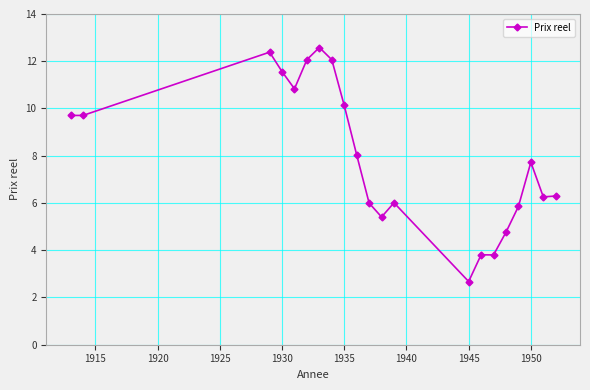

True or false: there are more than 1 points higher than both neighbors.

True